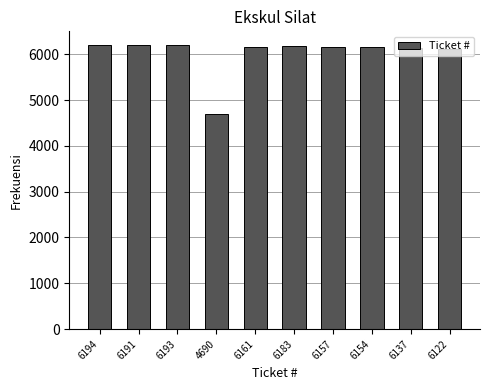

True or false: the data shows 6154 at 6154.

True